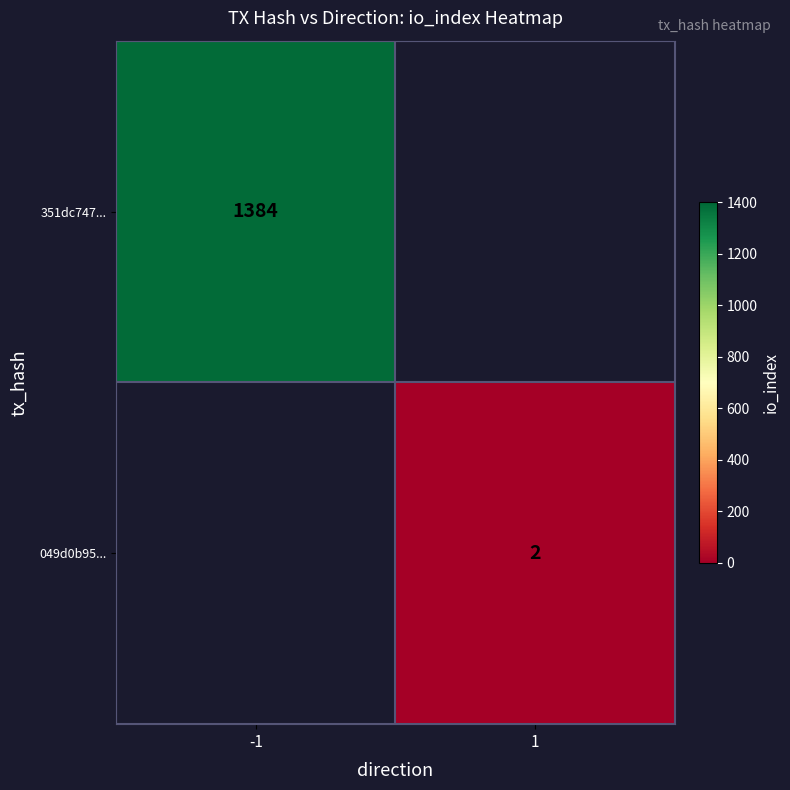

The value of 351dc747... at -1 is 707. True or false?

False